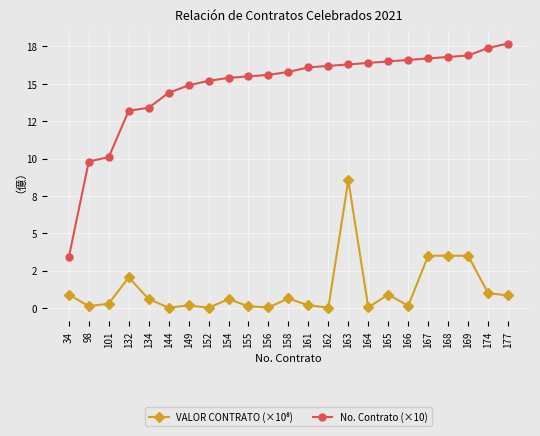

What is the total value across all series at 165?

17.4